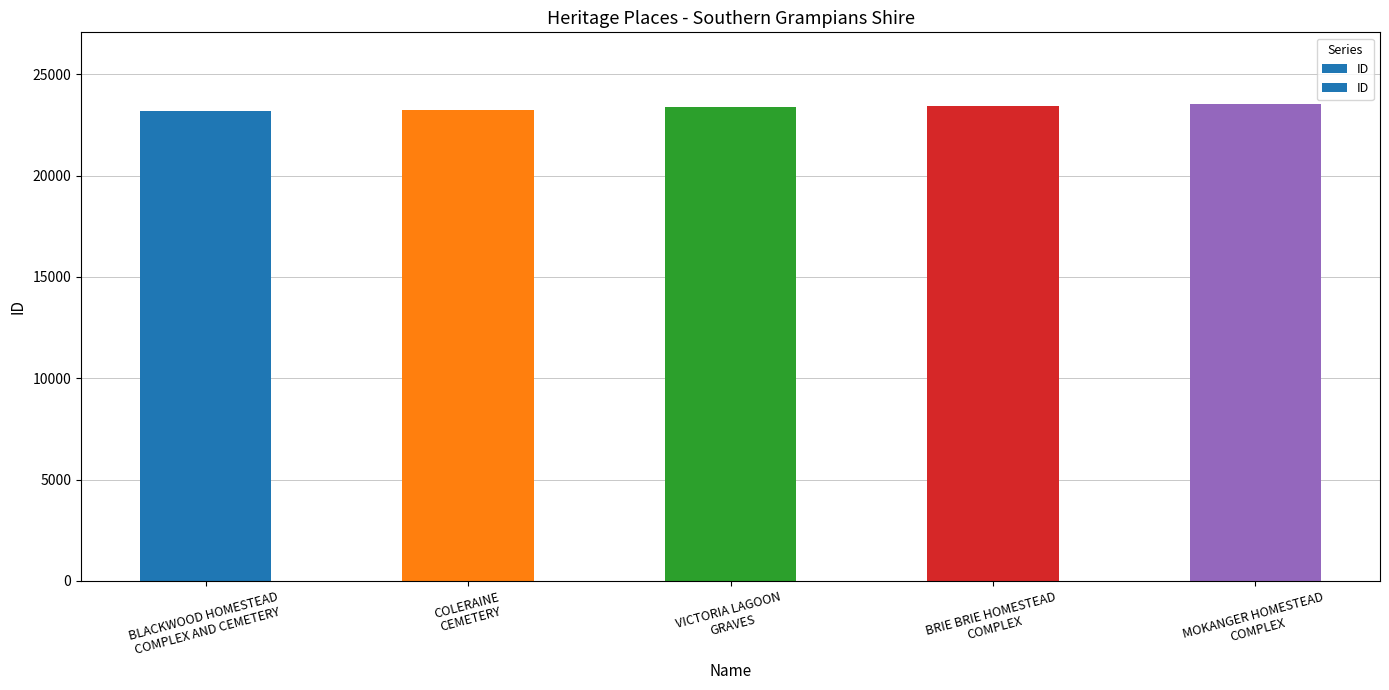

List the labels in order of value, largest first.

MOKANGER HOMESTEAD
COMPLEX, BRIE BRIE HOMESTEAD
COMPLEX, VICTORIA LAGOON
GRAVES, COLERAINE
CEMETERY, BLACKWOOD HOMESTEAD
COMPLEX AND CEMETERY